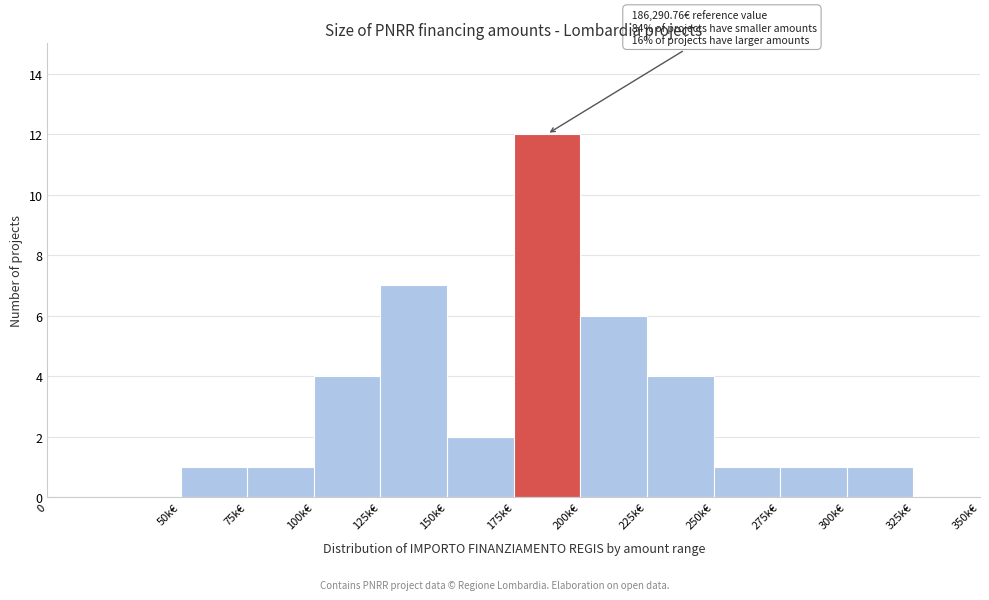

Reading right to left, transcribe all the data shown in this chart.

325k€=0	300k€=1	275k€=1	250k€=1	225k€=4	200k€=6	175k€=12	150k€=2	125k€=7	100k€=4	75k€=1	50k€=1	0=0